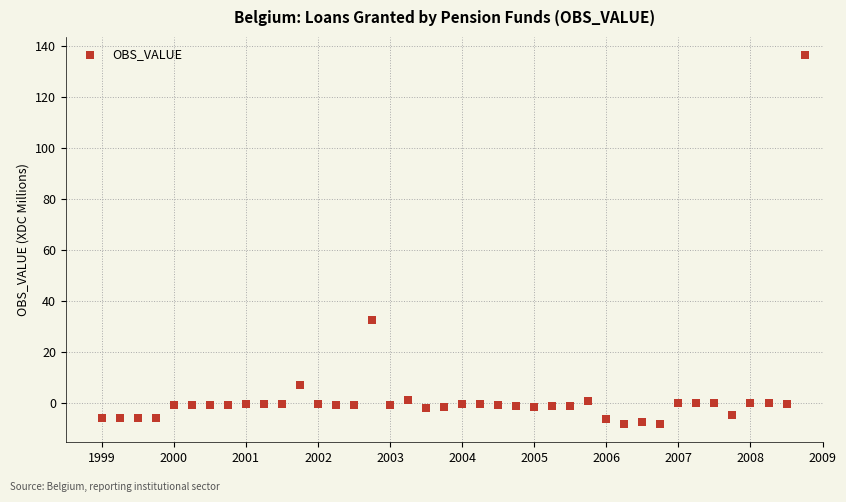

What is the range of Y values (max minus min)?

144.3